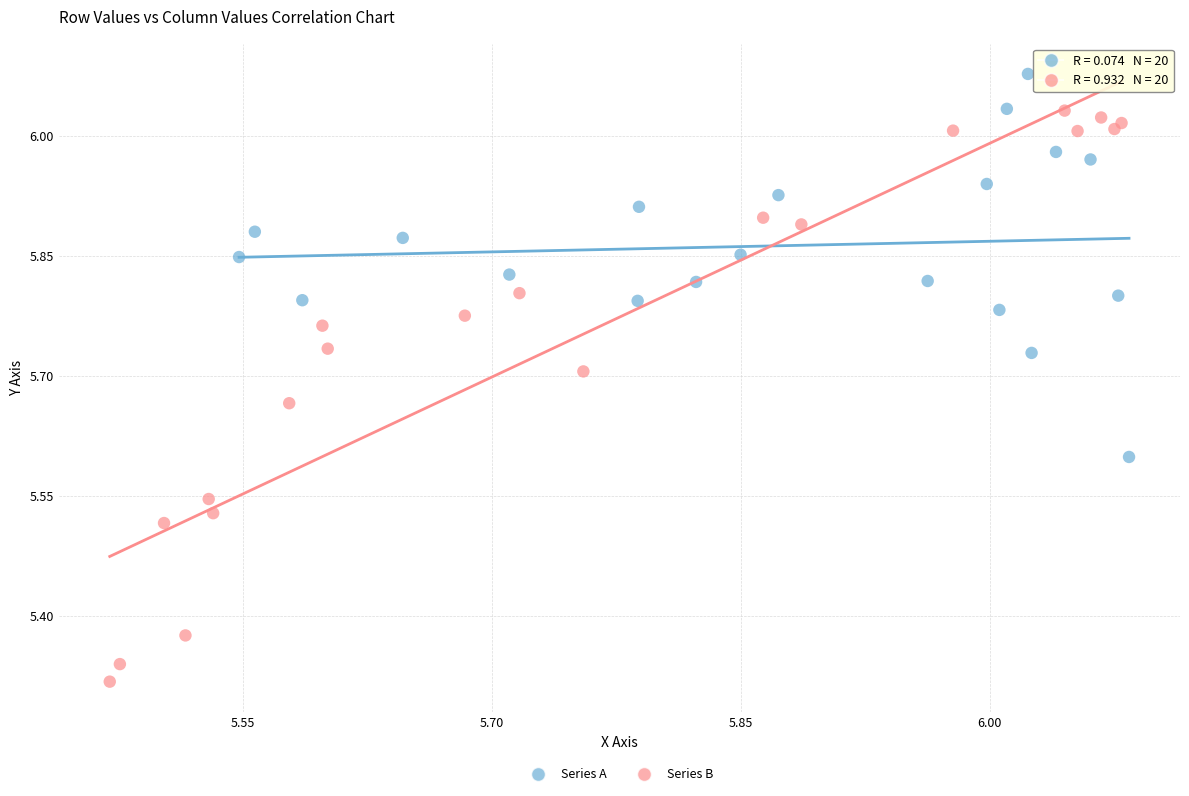

Which series reaches the minimum Y coordinate?

Series B